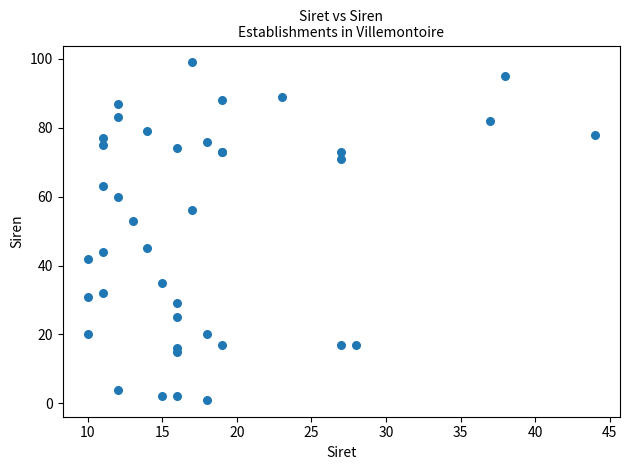

What Y value in the scatter plot is closest to 50?

53